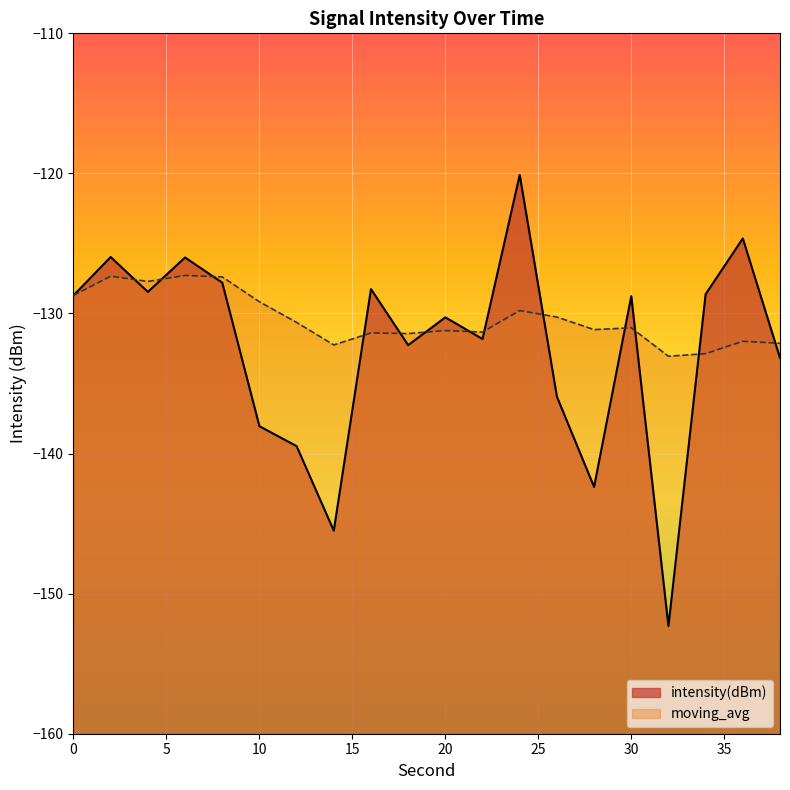

Reading left to right, what are all the values shown in this chart?

intensity(dBm): -128.7	-126.0	-128.5	-126.0	-127.8	-138.0	-139.5	-145.5	-128.3	-132.3	-130.3	-131.8	-120.1	-135.9	-142.4	-128.8	-152.3	-128.6	-124.6	-133.2
moving_avg: -128.7	-127.3	-127.7	-127.3	-127.4	-129.2	-130.6	-132.2	-131.4	-131.4	-131.2	-131.3	-129.8	-130.3	-131.2	-131.0	-133.1	-132.9	-132.0	-132.1